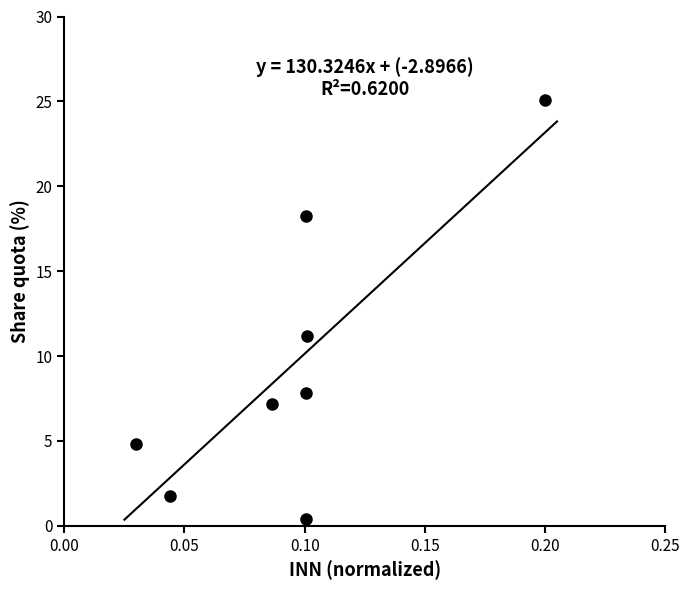

What Y value in the scatter plot is closest to 12?

11.2